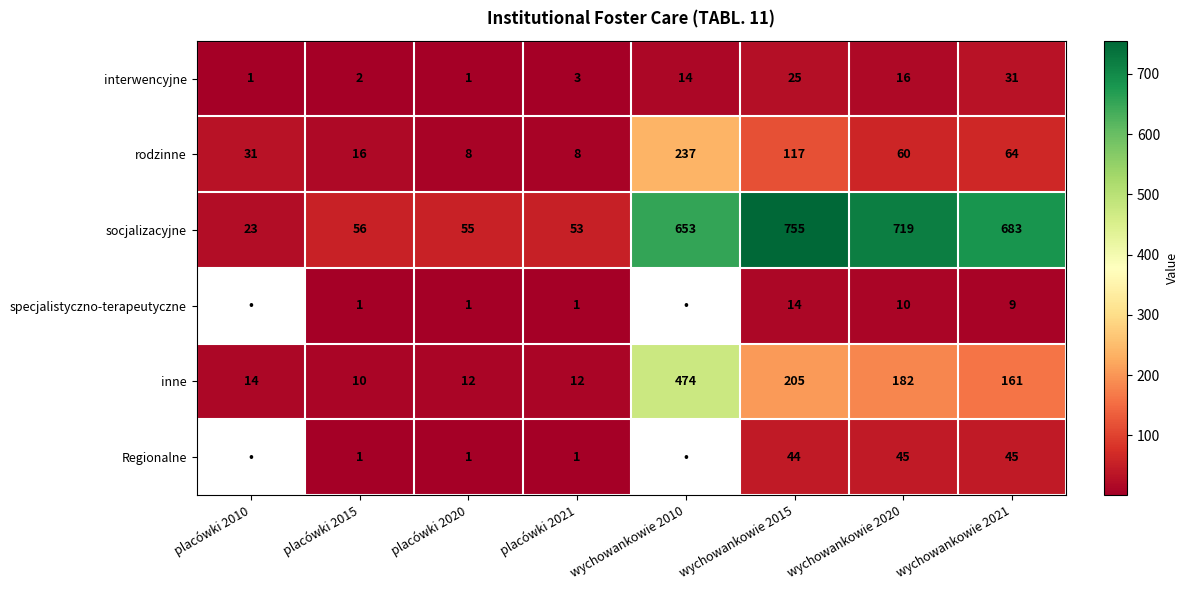

What is the spread (max minus min) of values at placówki 2021?

52